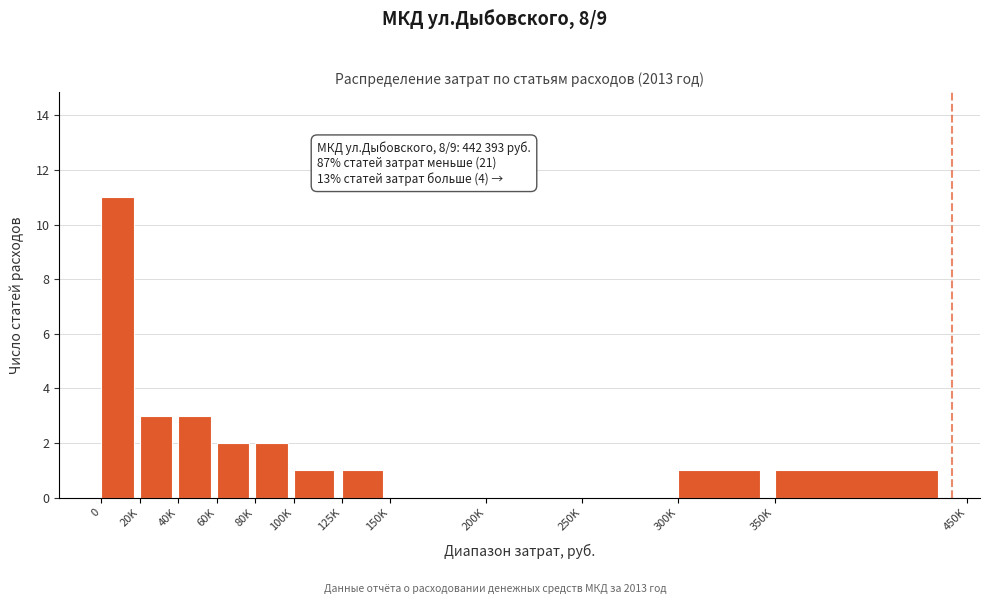

Reading left to right, extract all data points from this chart.

0=11	20K=3	40K=3	60K=2	80K=2	100K=1	125K=1	150K=0	200K=0	250K=0	300K=1	350K=1